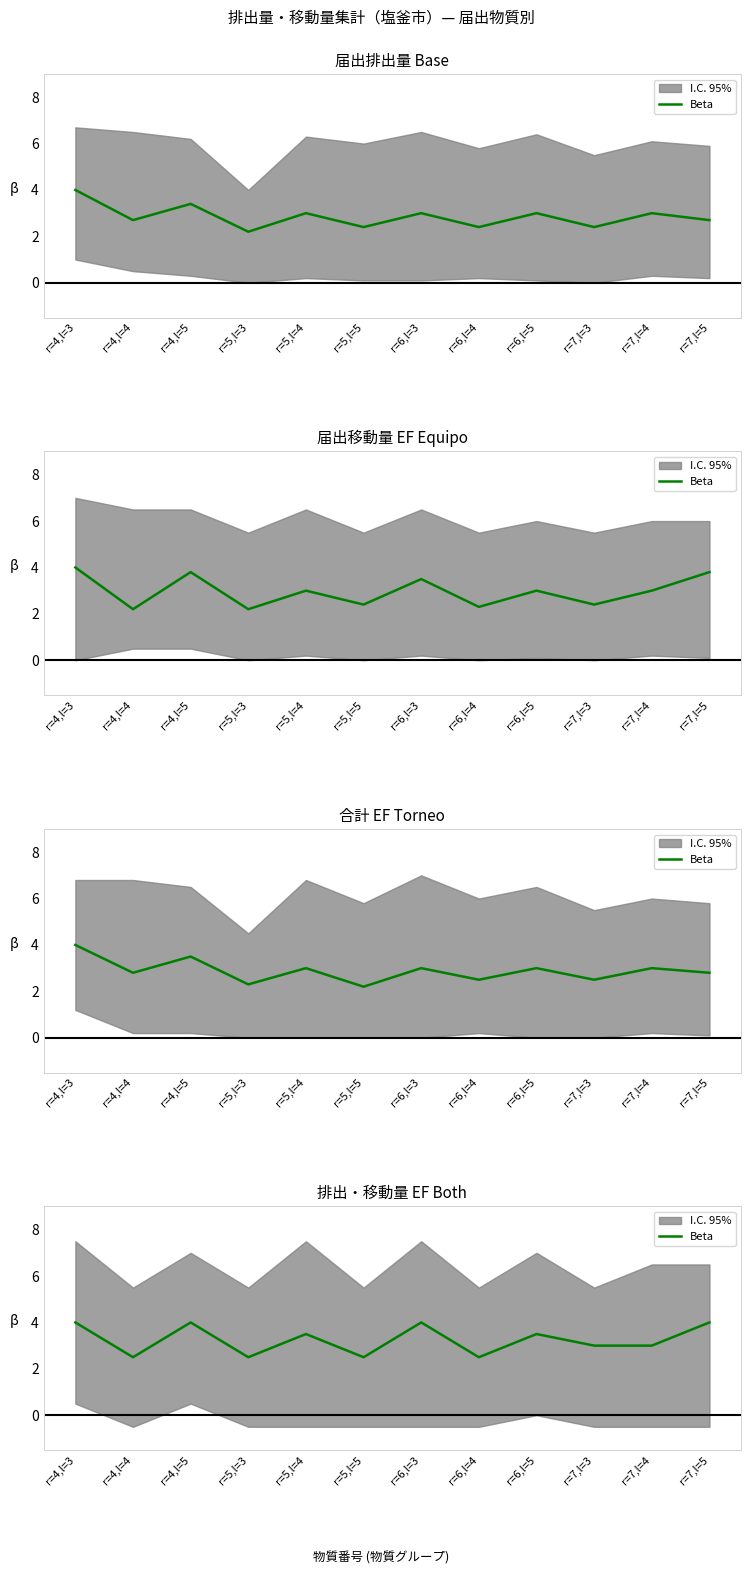

Where is the first local maximum?

r=4,l=5